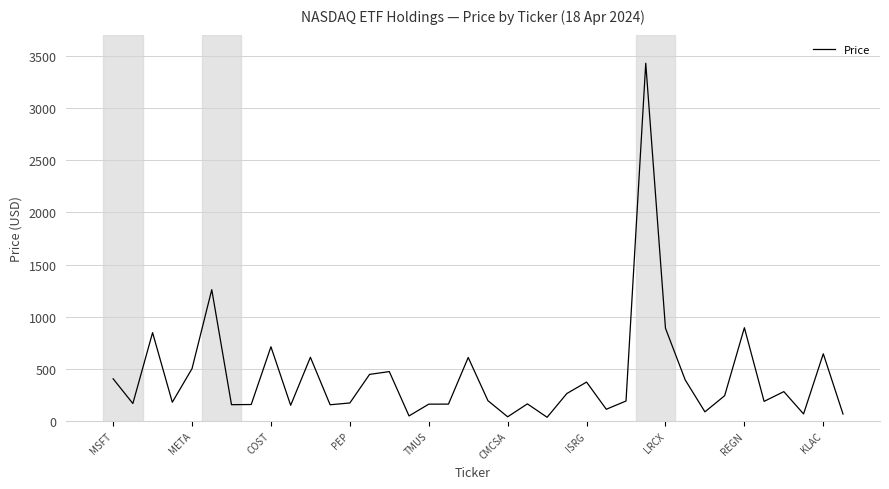

What is the greatest value displayed?

3430.1